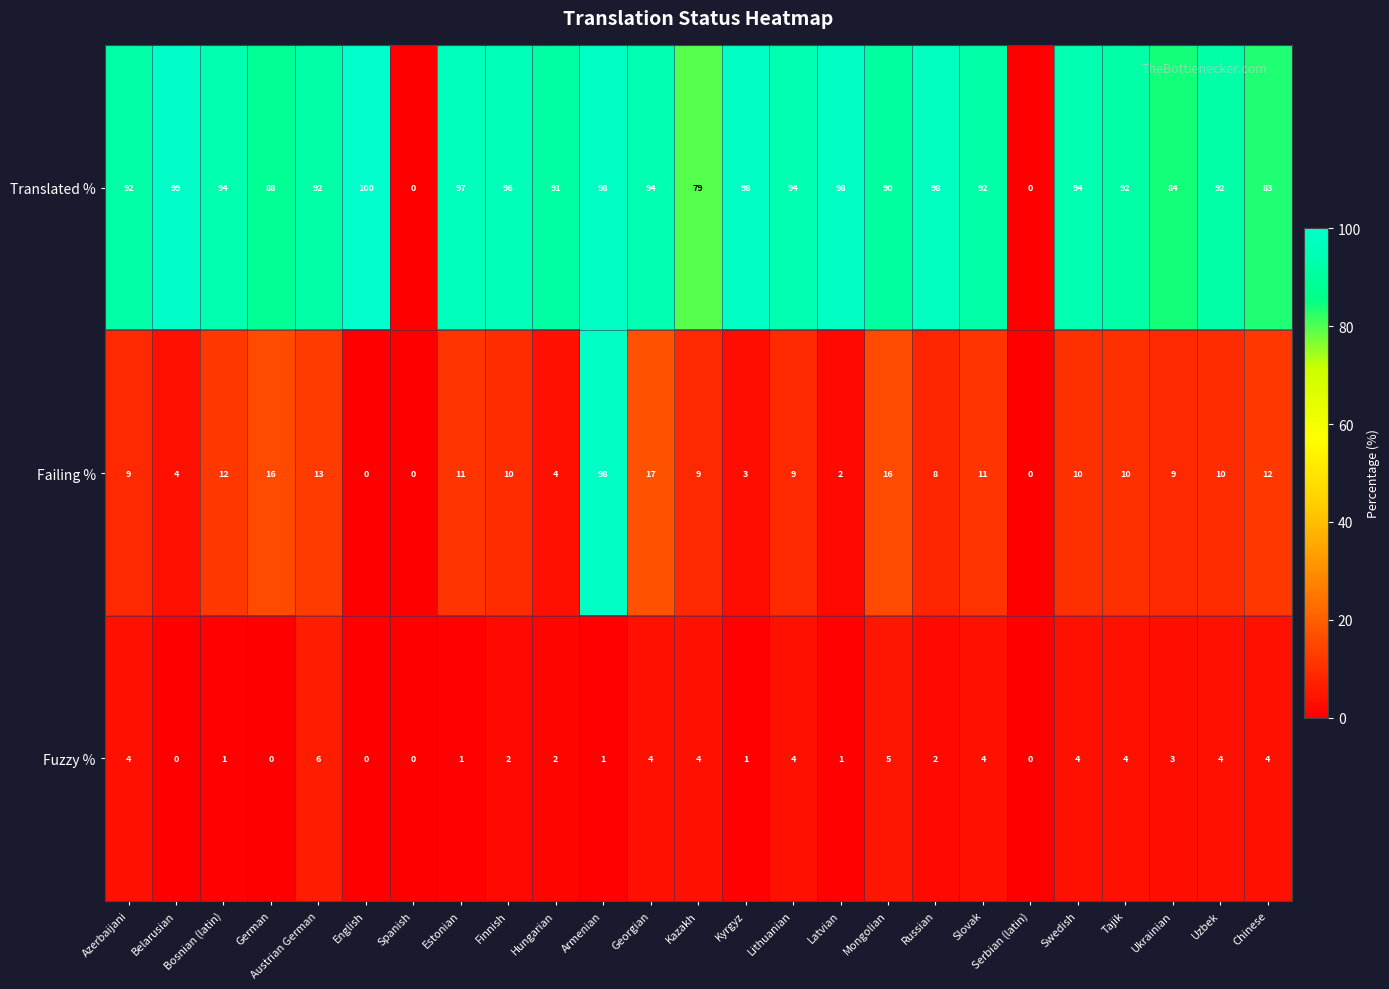

What is the spread (max minus min) of values at Bosnian (latin)?

93